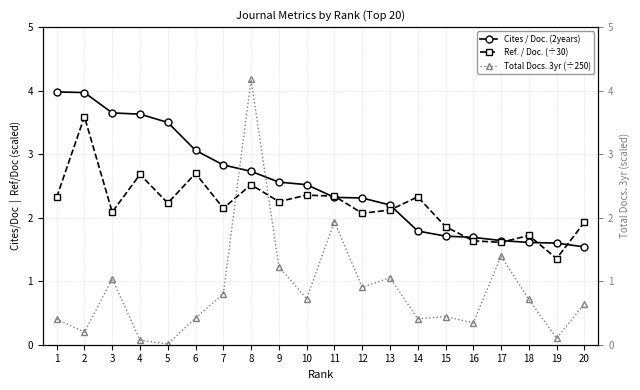

What is the spread (max minus min) of values at 4?

3.6